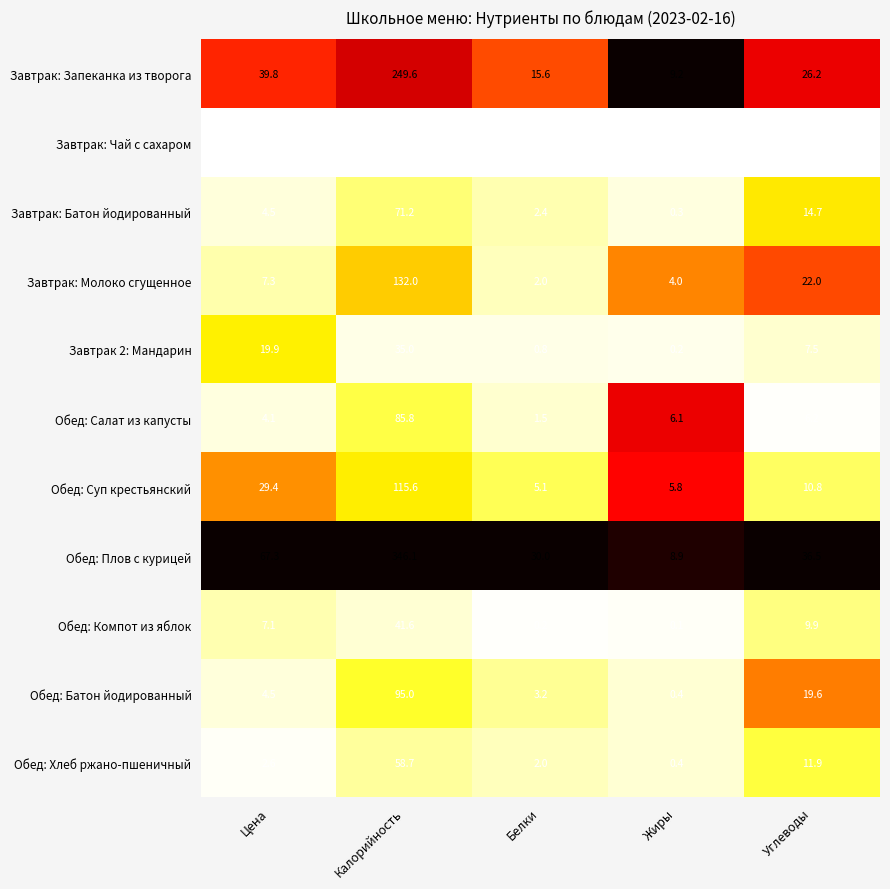

At which category is the sum across all series the highest?

Калорийность